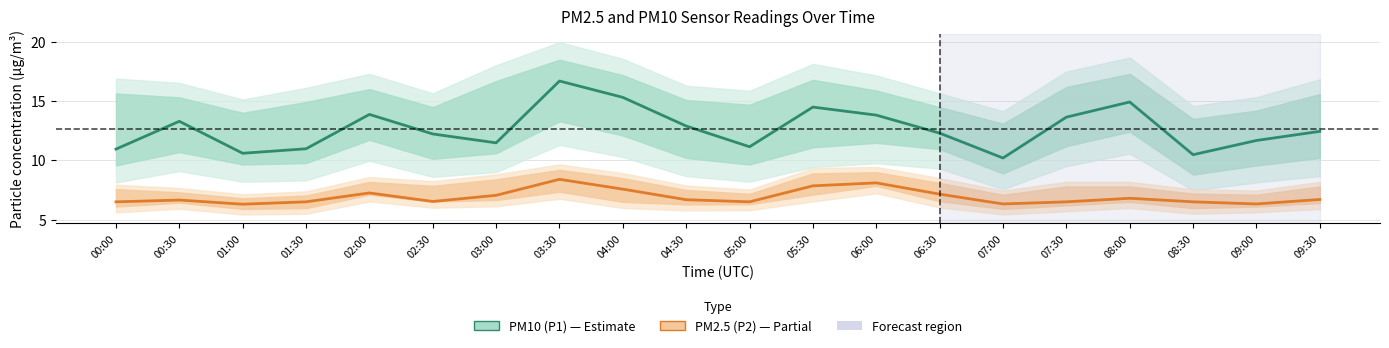

True or false: PM2.5 (P2) and PM10 (P1) cross at least once.

False